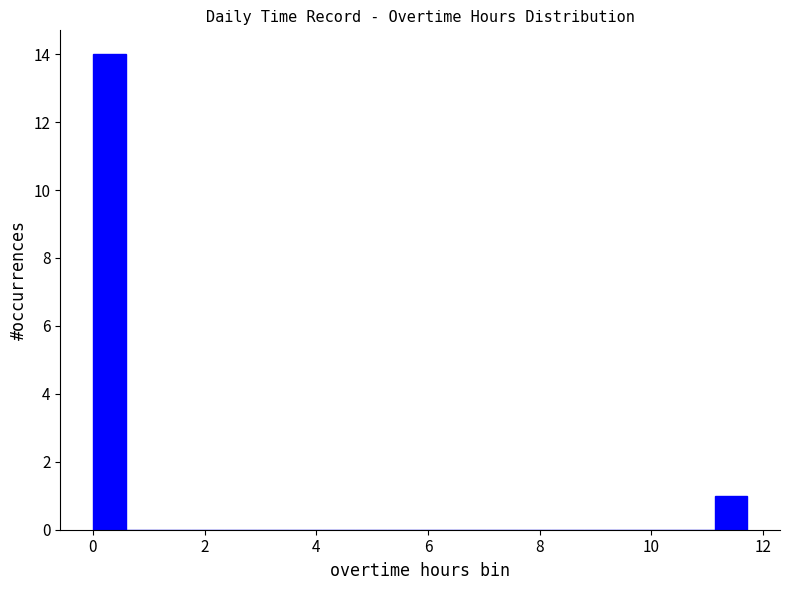

Read against the x-axis, roughly where is the centre of the tallest bar?

0.2